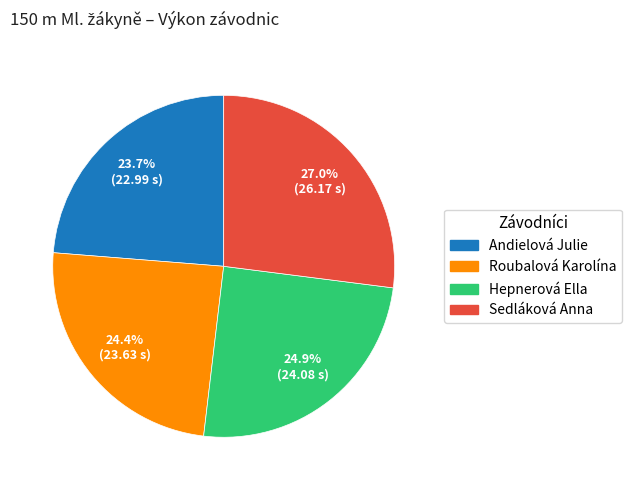

To the nearest percent, what is the difference between the largest and smallest slice percentages?

3%